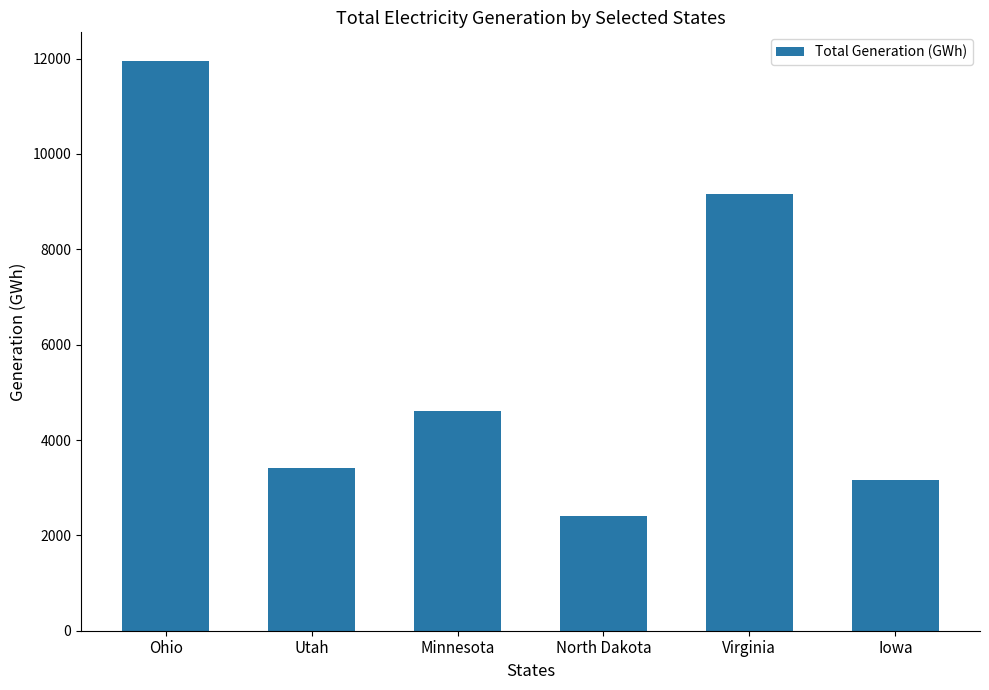

What is the change in value from Utah to Iowa?

-248.1